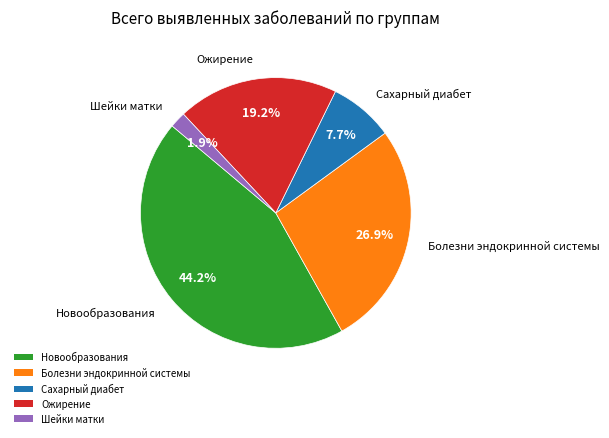

To the nearest percent, what portion does Новообразования represent?

44%